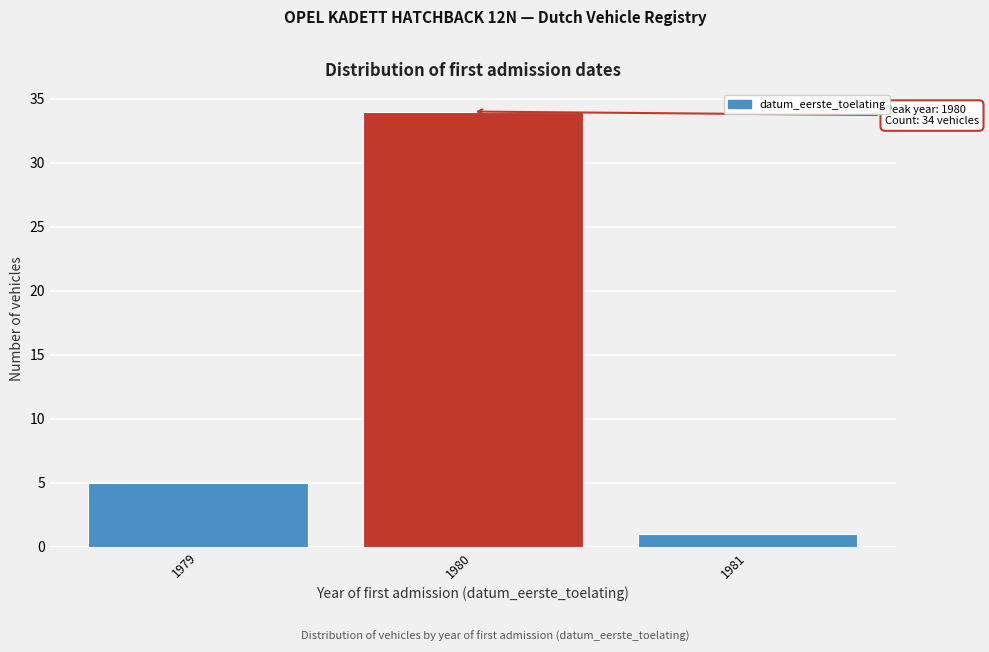

Reading left to right, extract all data points from this chart.

1979=5	1980=34	1981=1